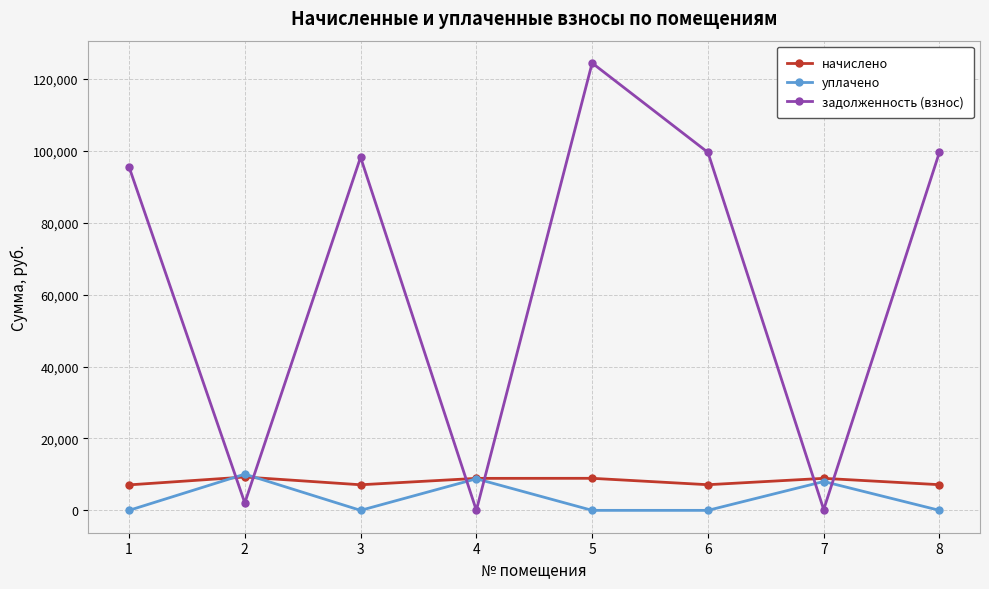

What is the value of the задолженность (взнос) point at the 8th from the left?

99689.1